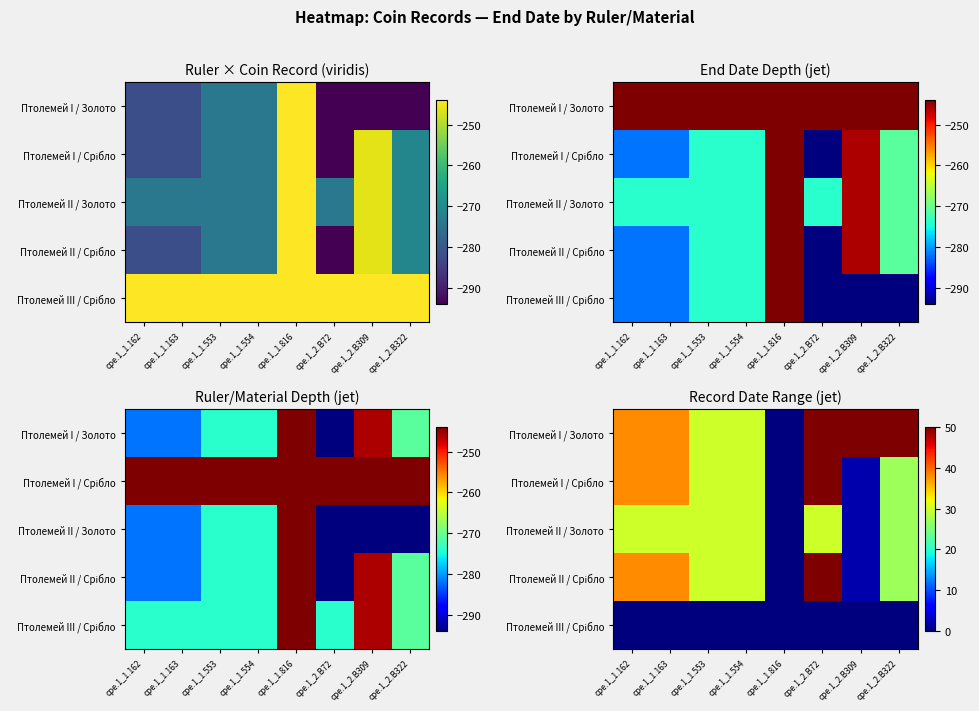

List the labels in order of Птолемей III / Срібло value, largest first.

cpe.1_1.162, cpe.1_1.163, cpe.1_1.553, cpe.1_1.554, cpe.1_1.816, cpe.1_2.B72, cpe.1_2.B309, cpe.1_2.B322